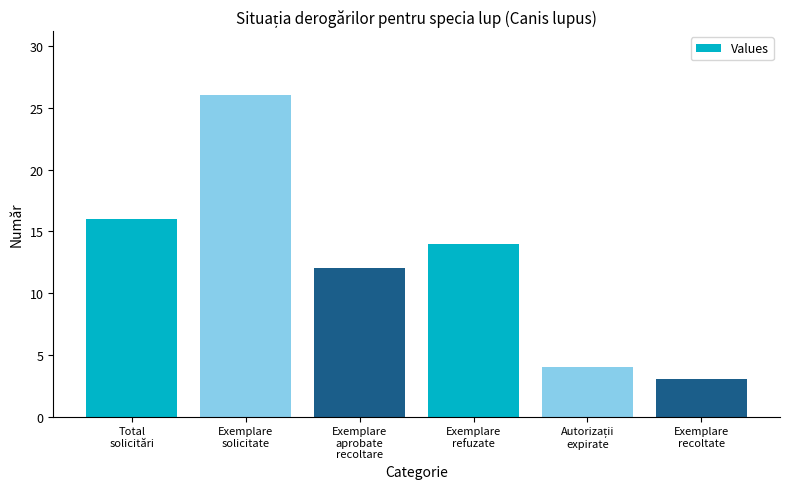

Which category has the lowest value across all series?

Exemplare
recoltate